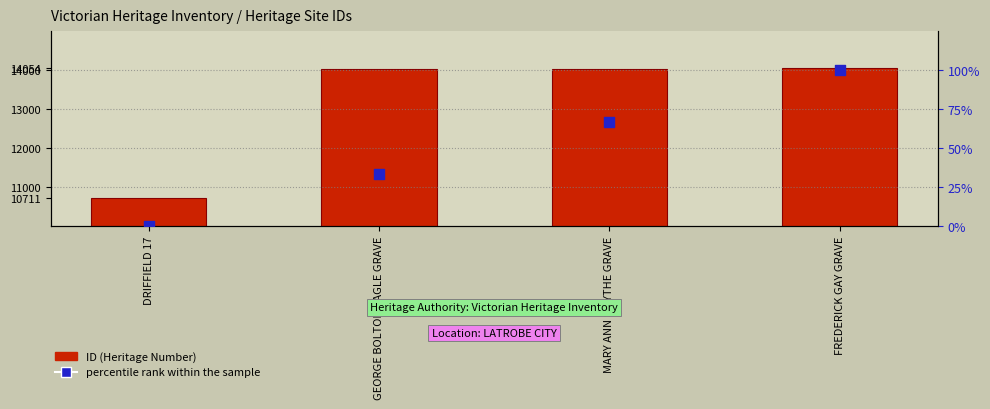

Which series has the largest total across all categories?

ID (Heritage Number)